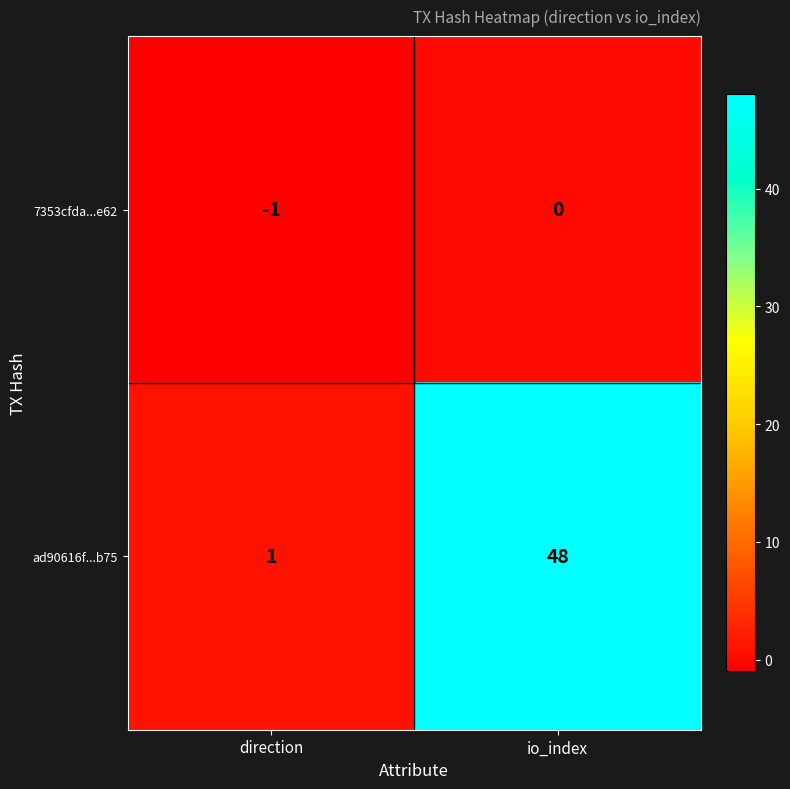

Is it true that ad90616f...b75 equals 2 at direction?

False